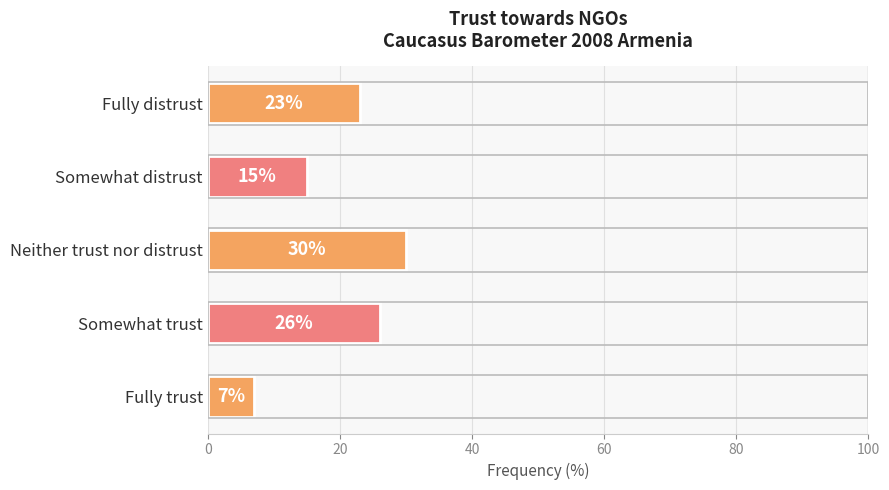

Does the chart contain any negative values?

No